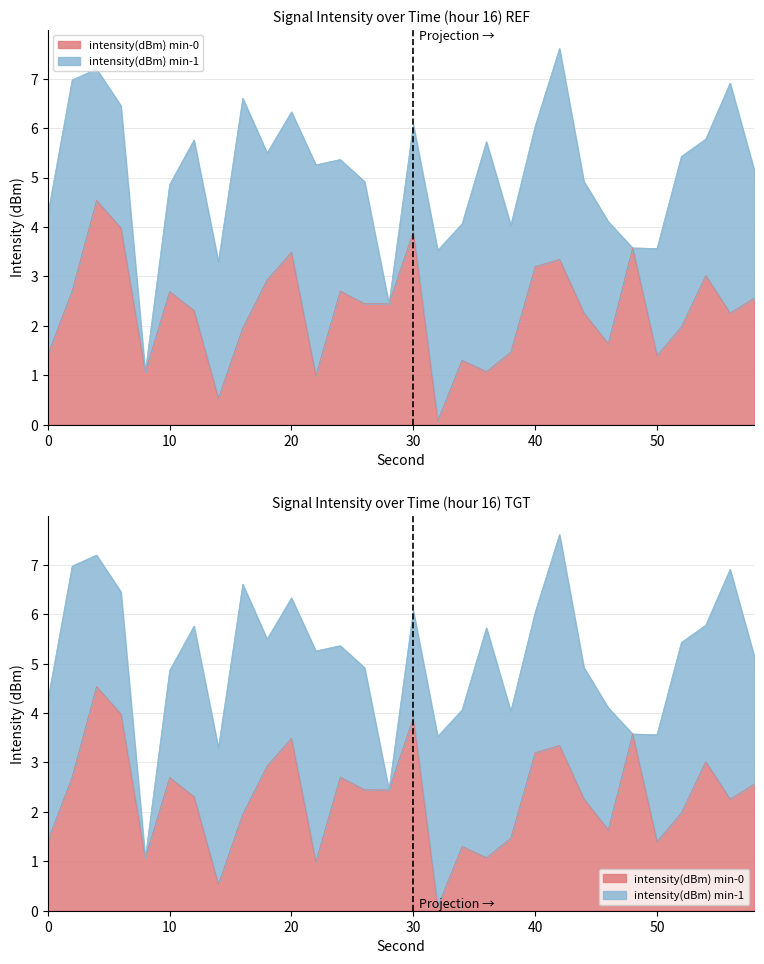

Reading right to left, extract all data points from this chart.

2.6	2.3	3.0	2.0	1.4	3.6	1.6	2.3	3.3	3.2	1.5	1.1	1.3	0.1	3.9	2.4	2.4	2.7	1.0	3.5	2.9	2.0	0.5	2.3	2.7	1.1	4.0	4.5	2.7	1.4